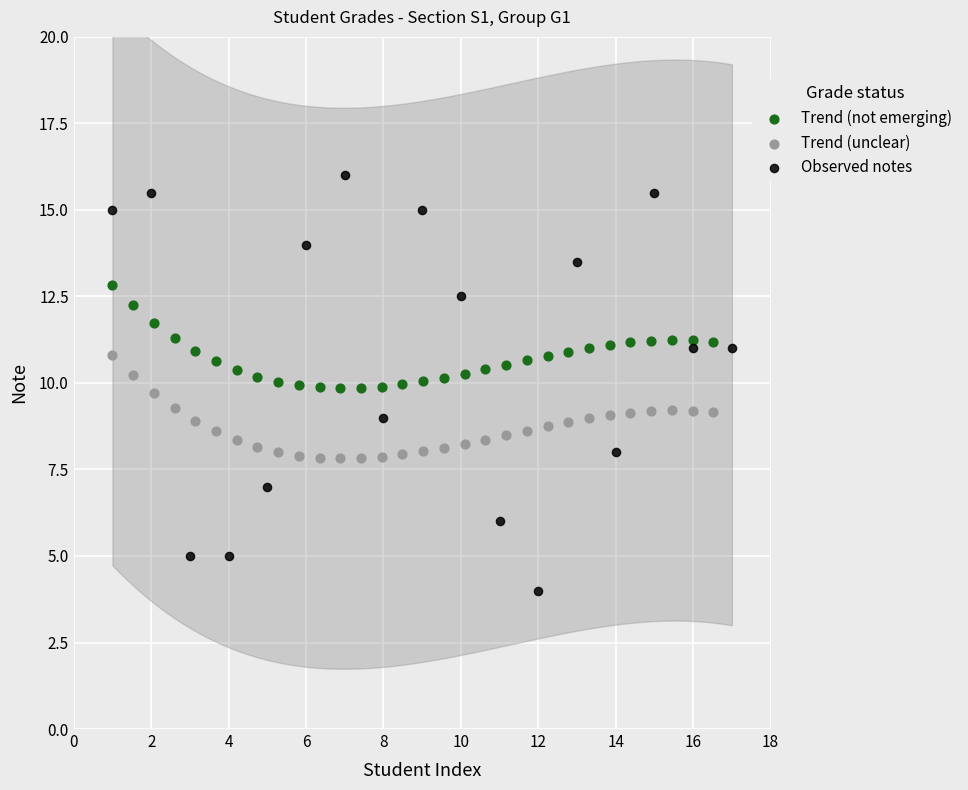

Which series has the widest spread of Y values?

Observed notes